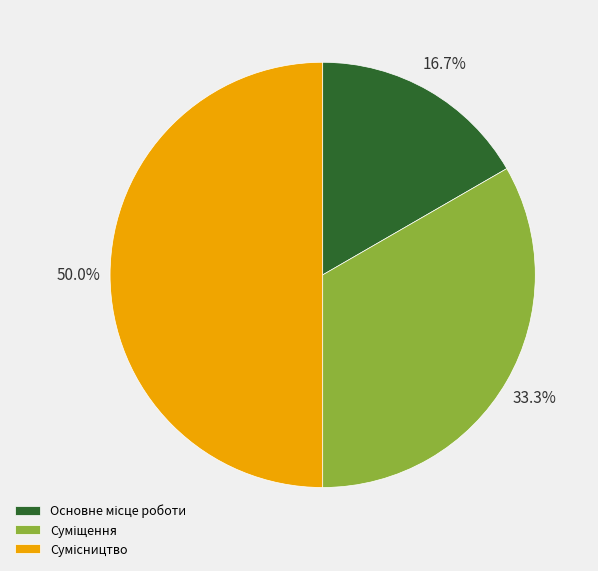

How many slices are in this pie chart?

3